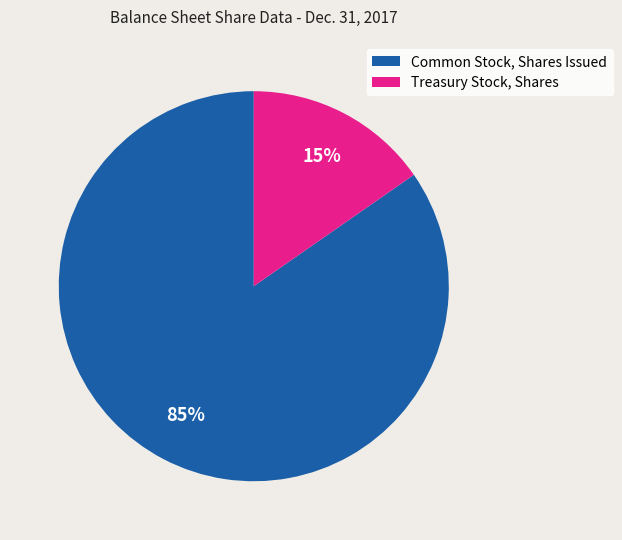

True or false: Common Stock, Shares Issued accounts for 98% of the total.

False